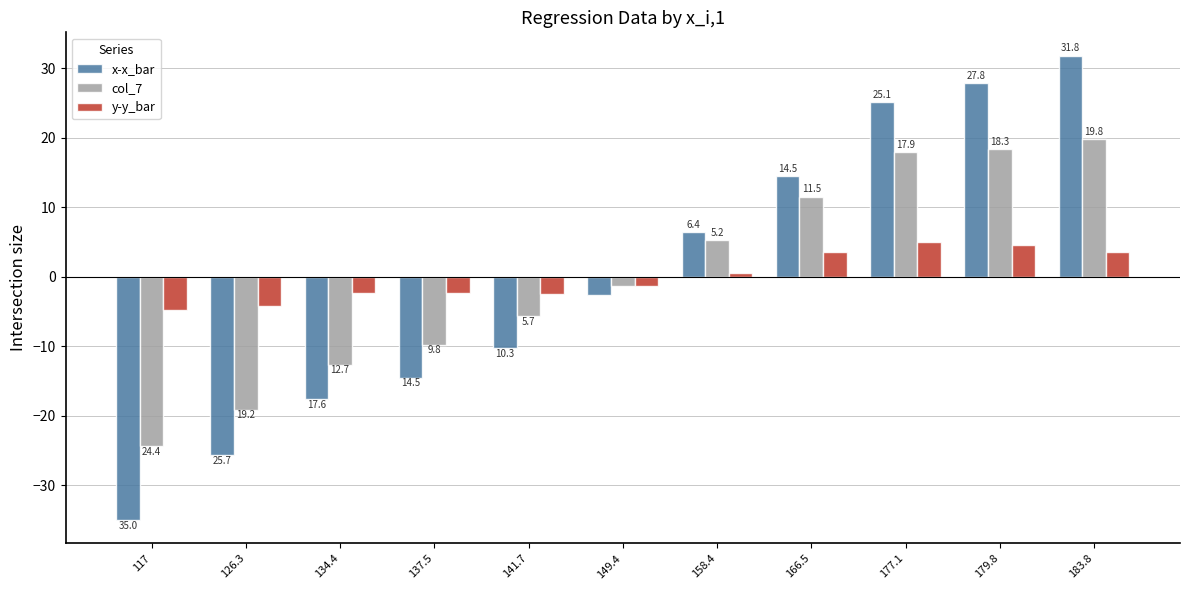

How many distinct data groups are displayed?

3